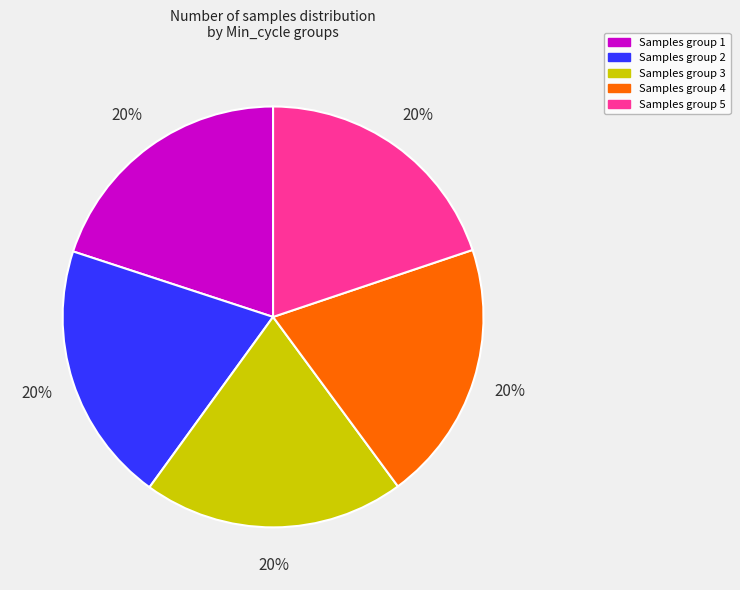

To the nearest percent, what portion does Samples group 1 represent?

20%